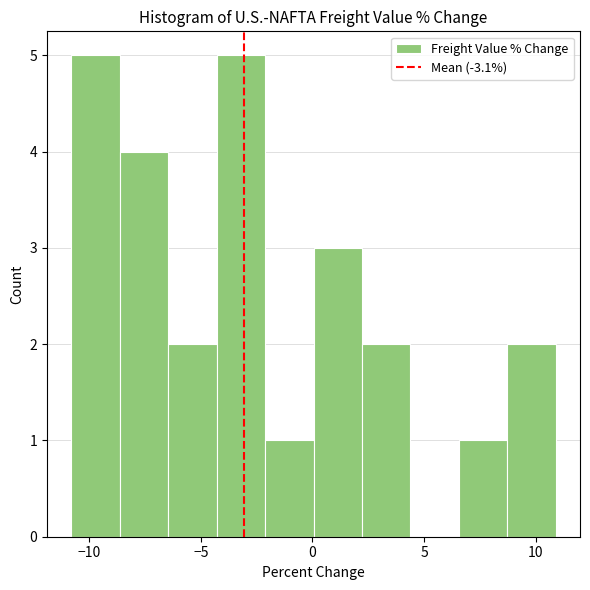

Reading left to right, list every bar in this chart as the range it spans on the x-axis followed by its height. Neither the bar edges nor the heights are printed on the chart, so give them approximately, as read against the axes.

-11.0 to -8.5: 5
-8.5 to -6.5: 4
-6.5 to -4.5: 2
-4.5 to -2.0: 5
-2.0 to 0.0: 1
0.0 to 2.0: 3
2.0 to 4.5: 2
4.5 to 6.5: 0
6.5 to 8.5: 1
8.5 to 11.0: 2